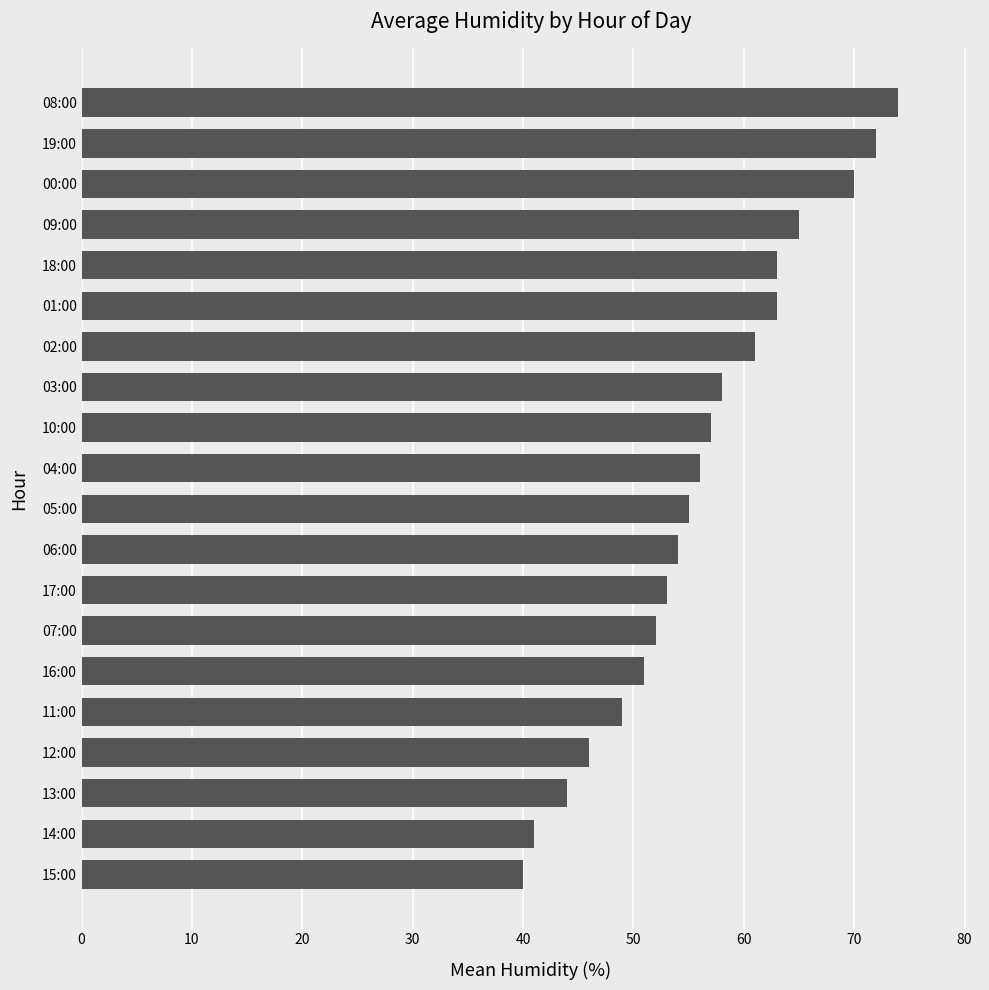

What is the ratio of the value at 09:00 to the value at 18:00?

1.0